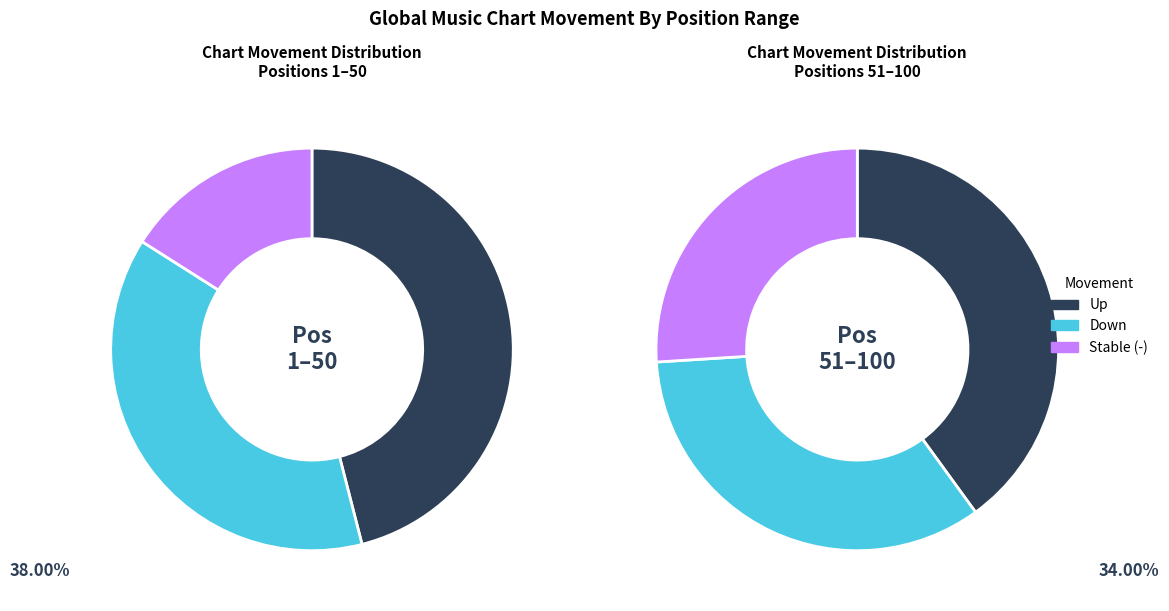

Count the number of slices in the pie.

3